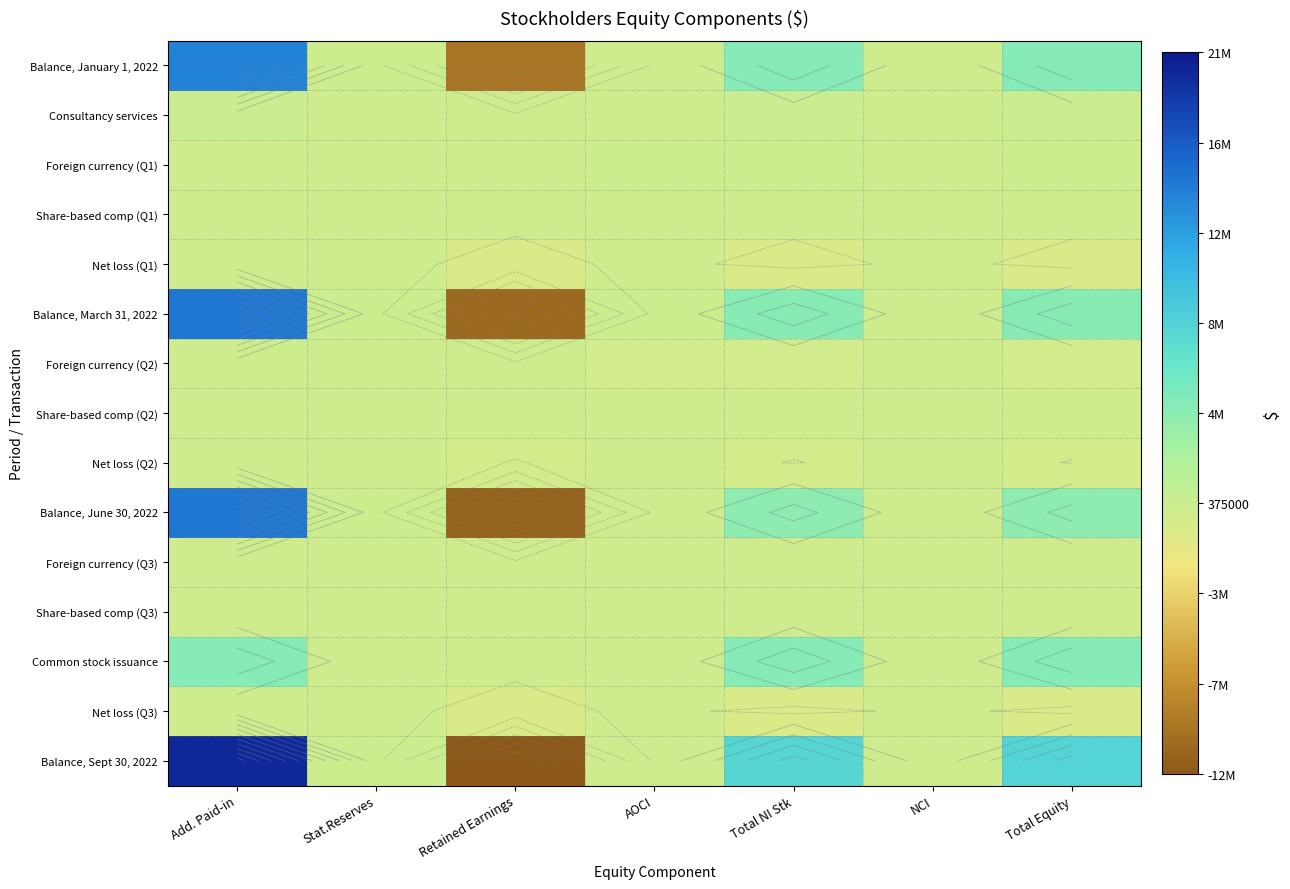

What is the difference between the Balance, January 1, 2022 values at Stat.Reserves and Total Equity?

4578745